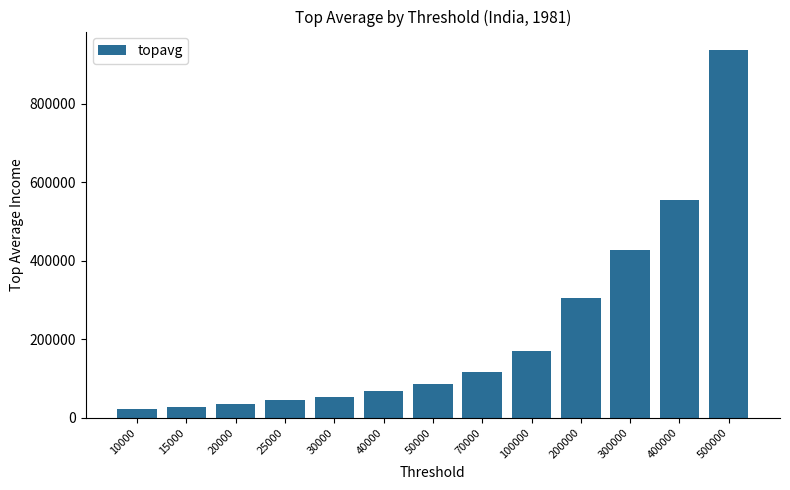

How many values are below 84671?

6